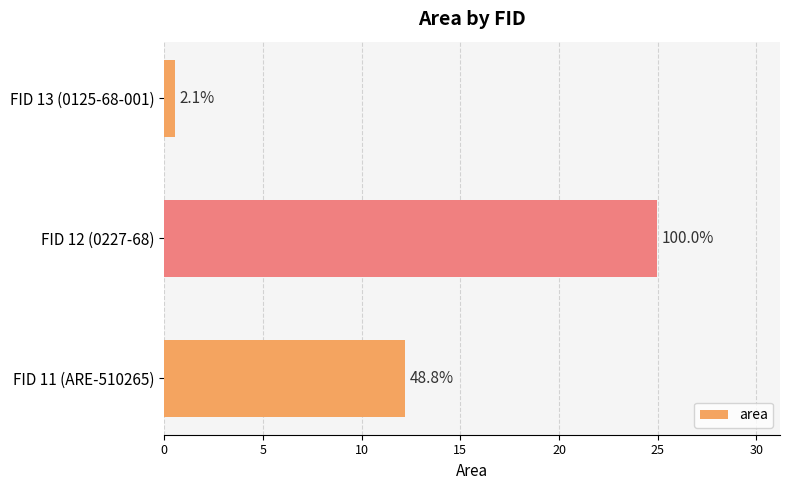

Does the chart contain any negative values?

No